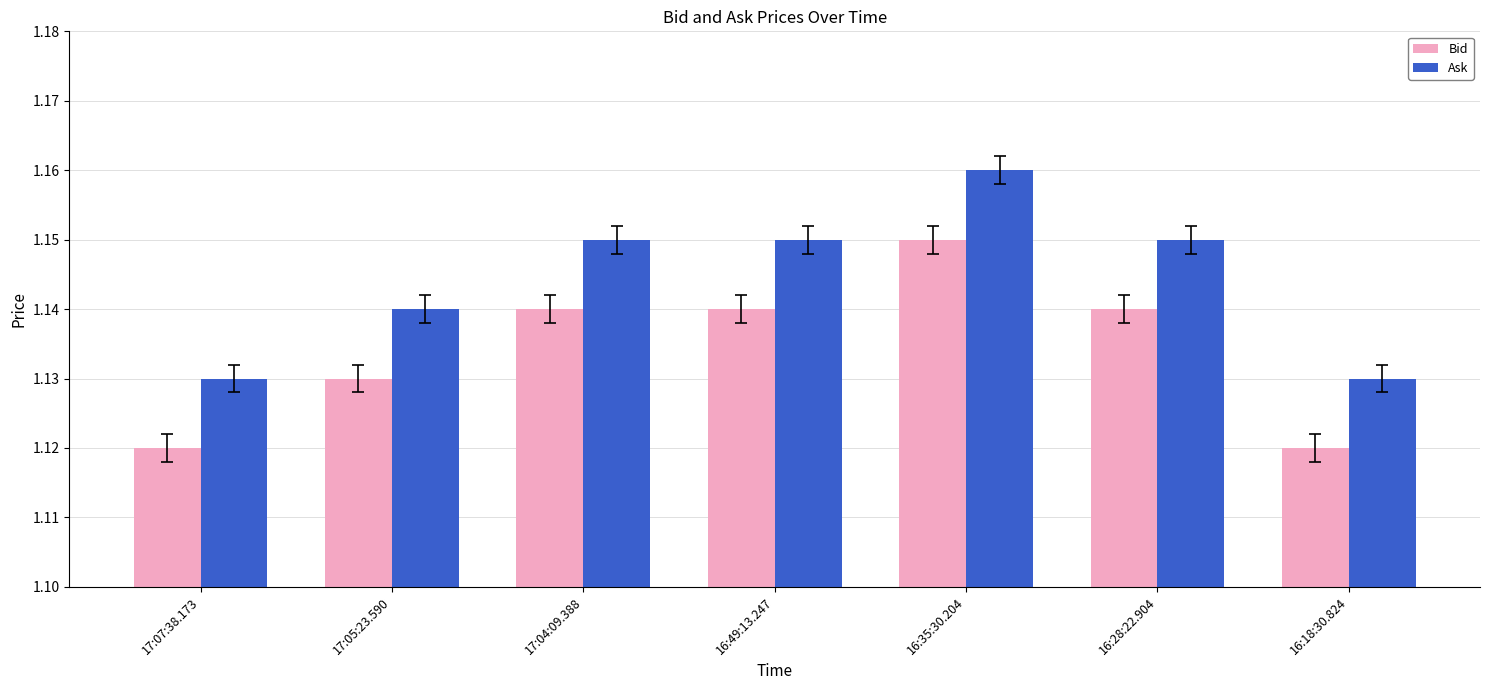

At 16:49:13.247, list the series in order from largest to smallest.

Ask, Bid